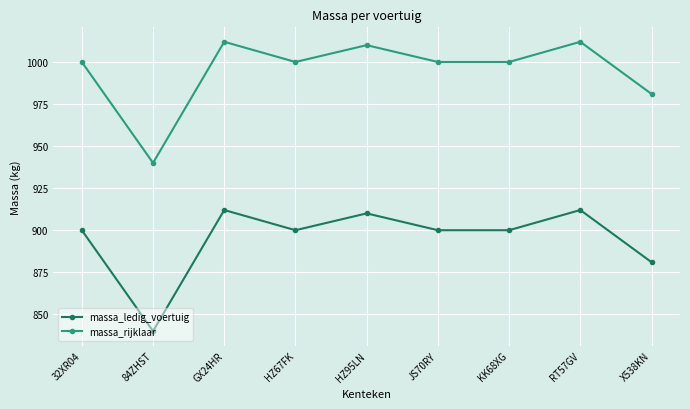

What is the greatest value displayed?

1012